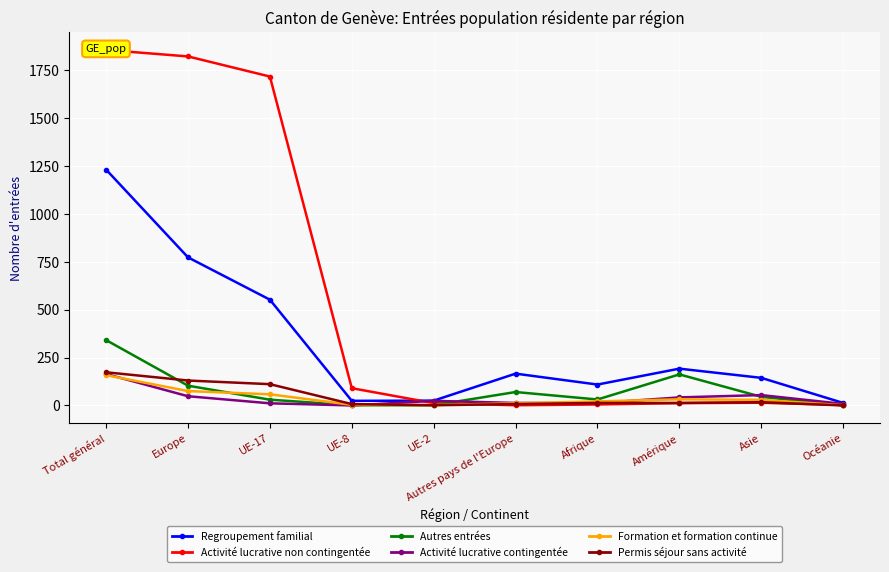

At which label does Formation et formation continue first exceed 29?

Total général